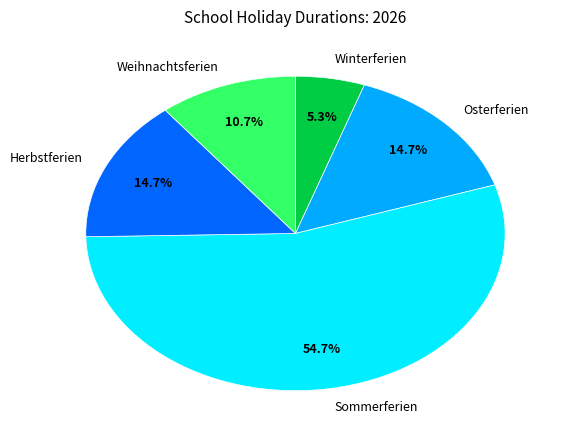

The Winterferien slice represents 11% of the pie. True or false?

False